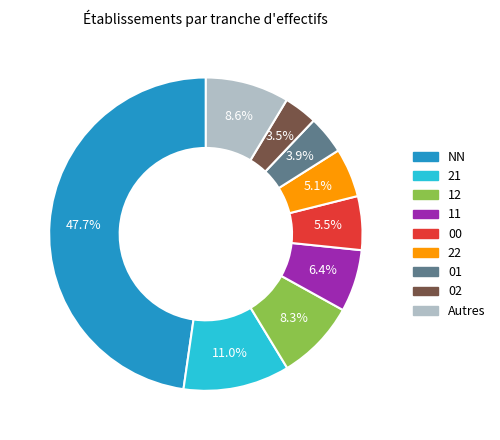

How many segments does this pie chart have?

9